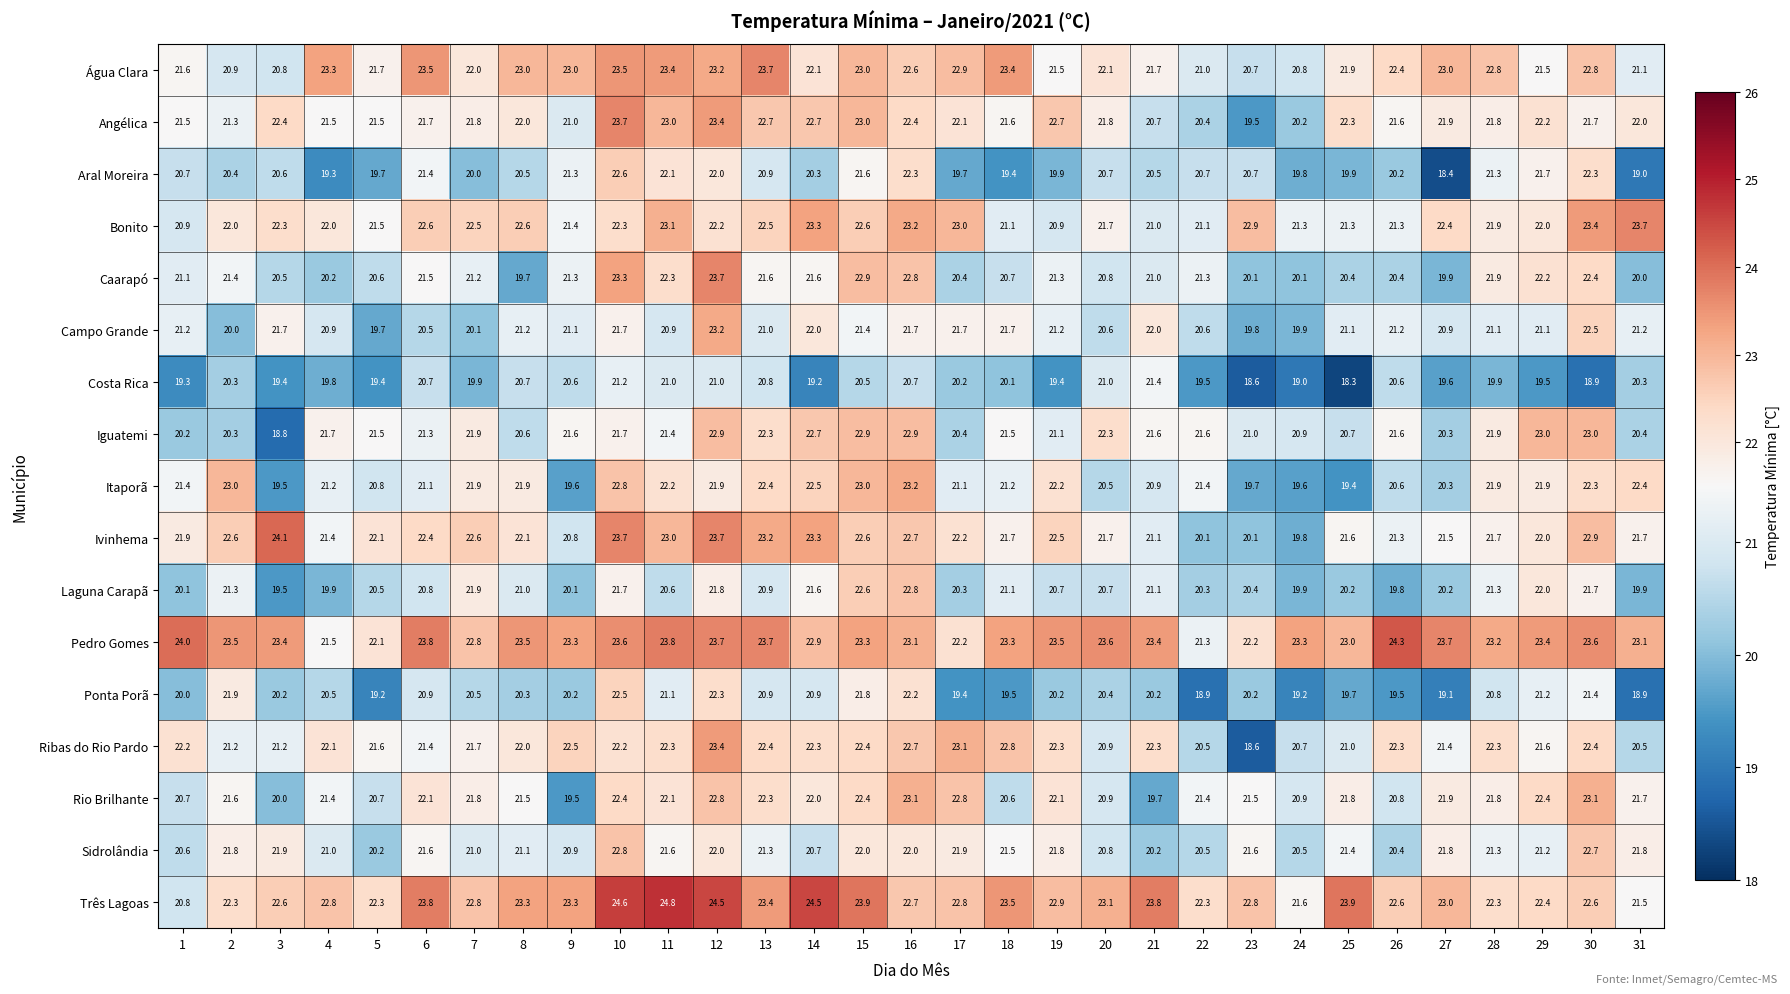

Which series has the largest total across all categories?

Pedro Gomes